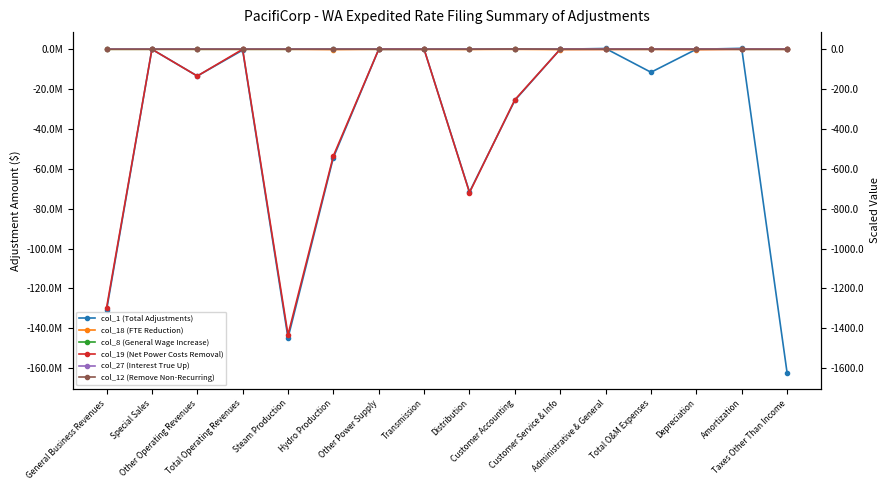

True or false: col_8 (General Wage Increase) has a value of 8693.1 at Customer Accounting.

False